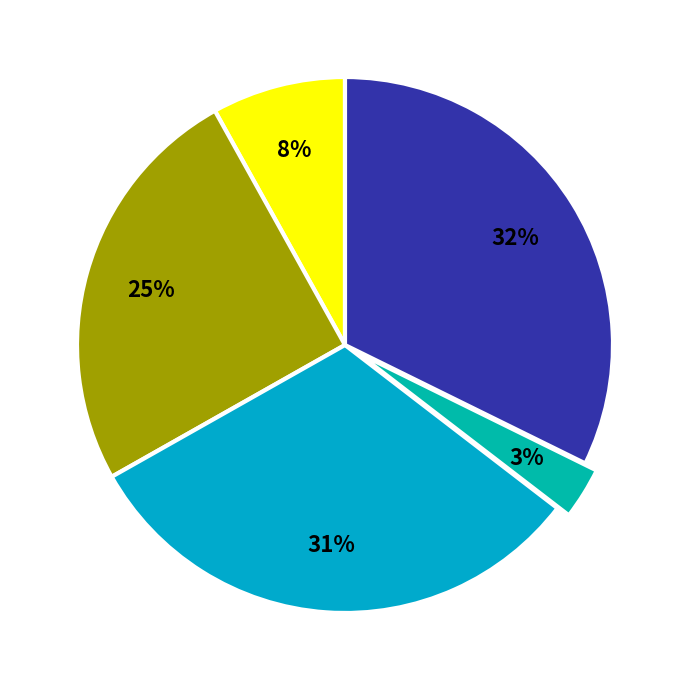

How many segments does this pie chart have?

5